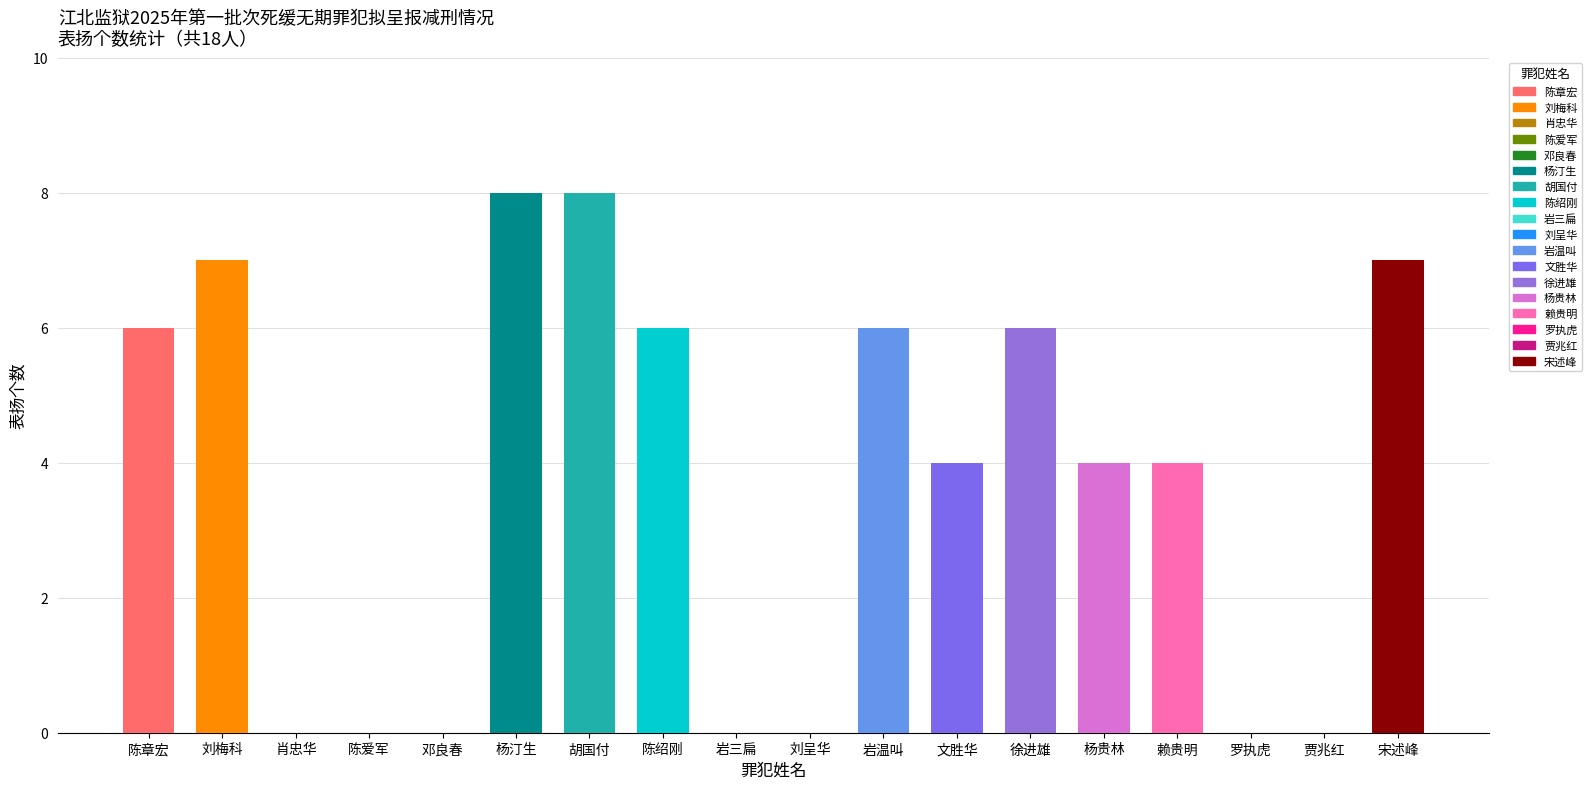

What is the value of the 18th bar from the left?

7